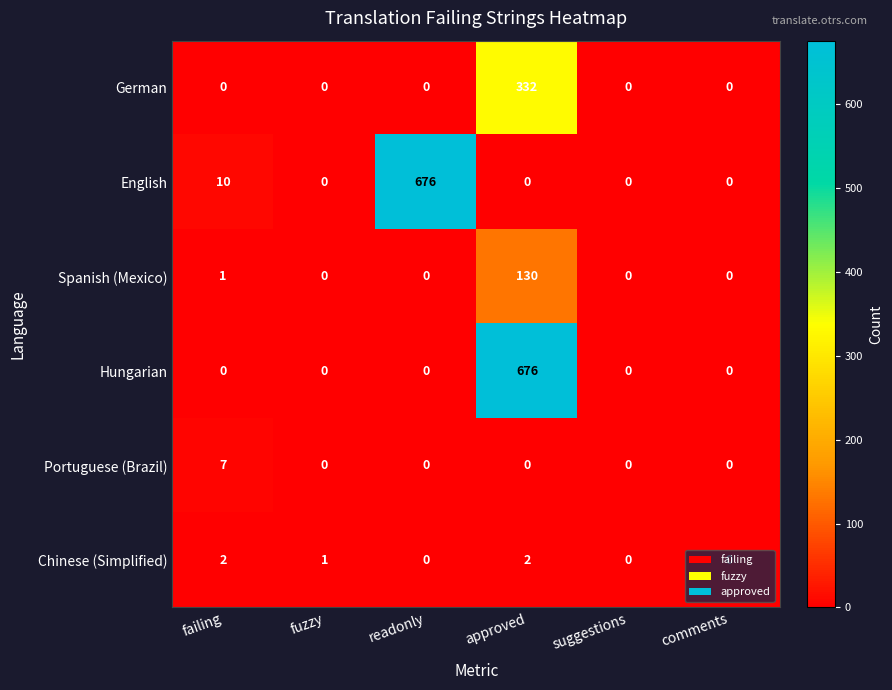

What is the greatest value displayed?

676